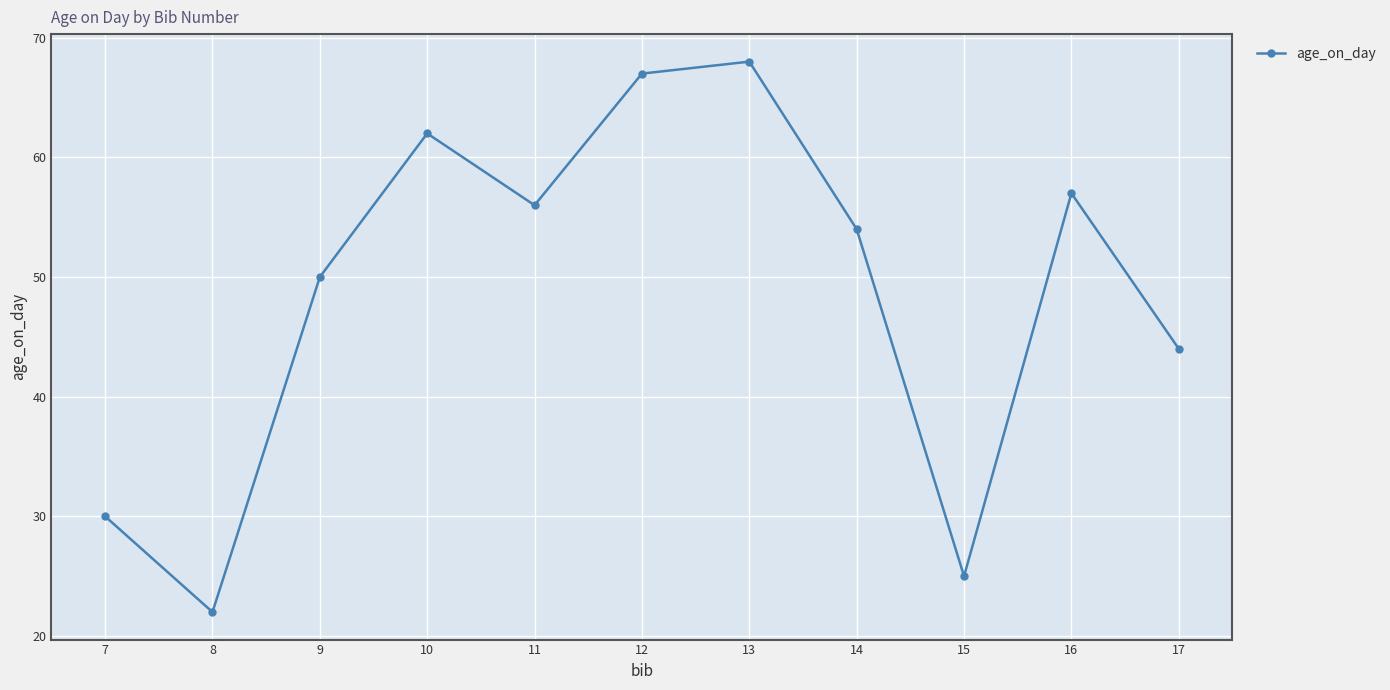

Approximately how many times larger is the value at 12 compared to 13?

1.0